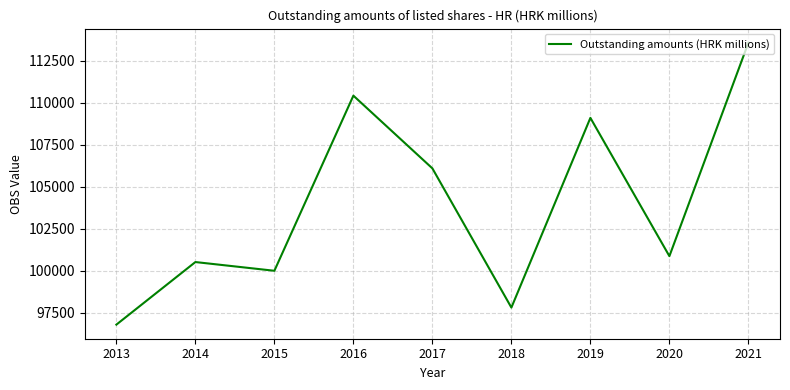

Does the chart have visible grid lines?

Yes